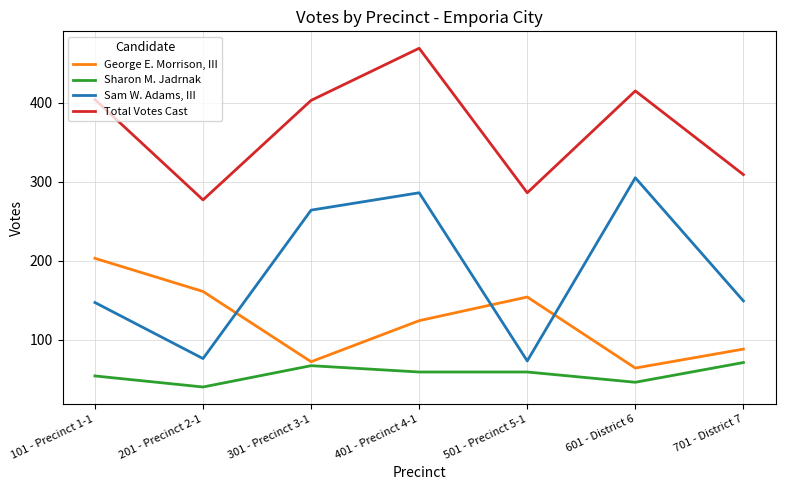

True or false: Sharon M. Jadrnak and George E. Morrison, III intersect in this chart.

False